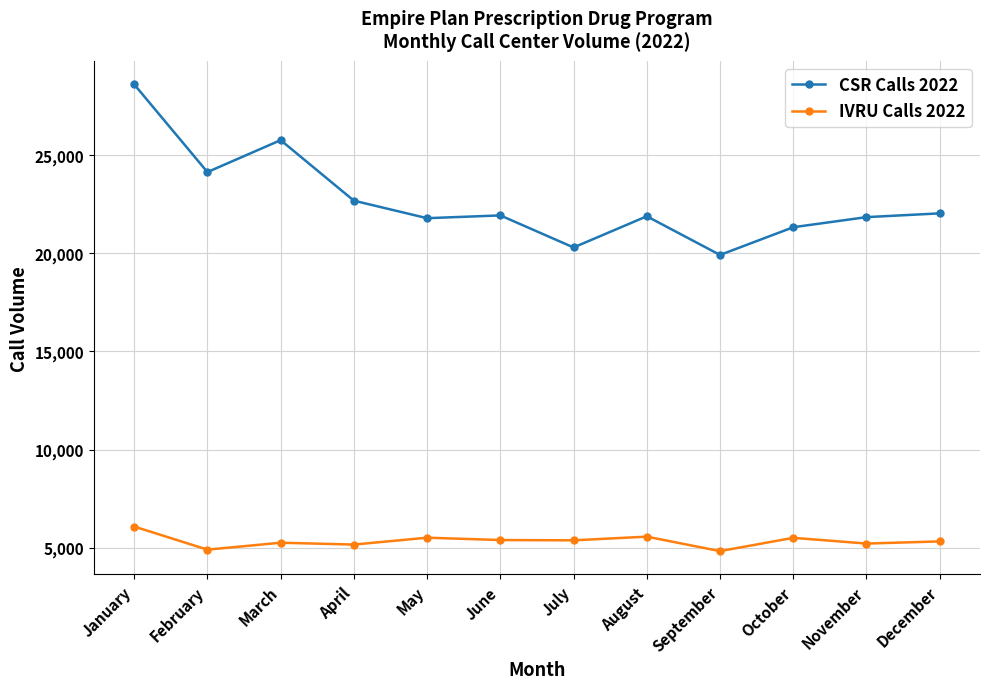

Does the chart display data point markers on the line(s)?

Yes